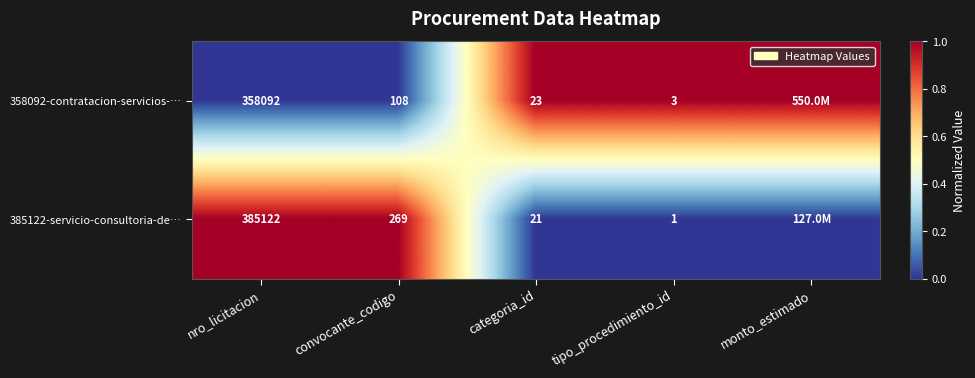

Between nro_licitacion and convocante_codigo, which series saw the biggest shift?

385122-servicio-consultoria-de…